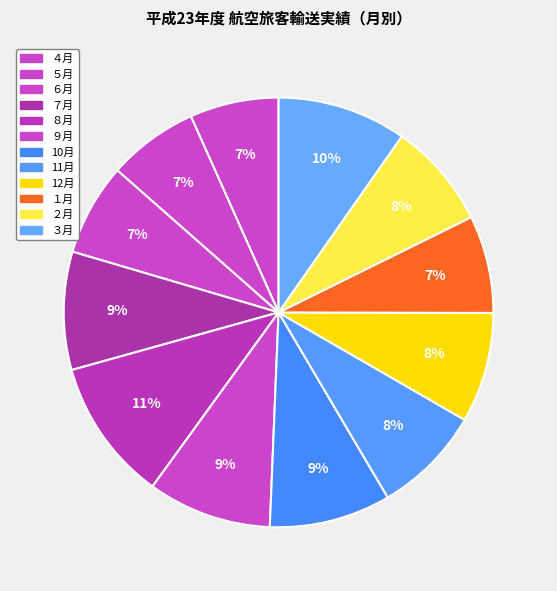

Count the number of slices in the pie.

12